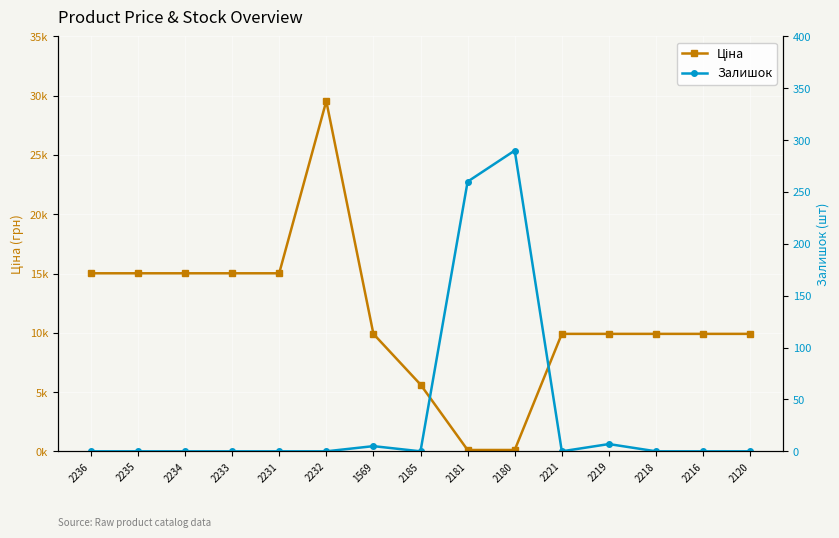

True or false: Ціна has a value of 9908.5 at 2218.

True